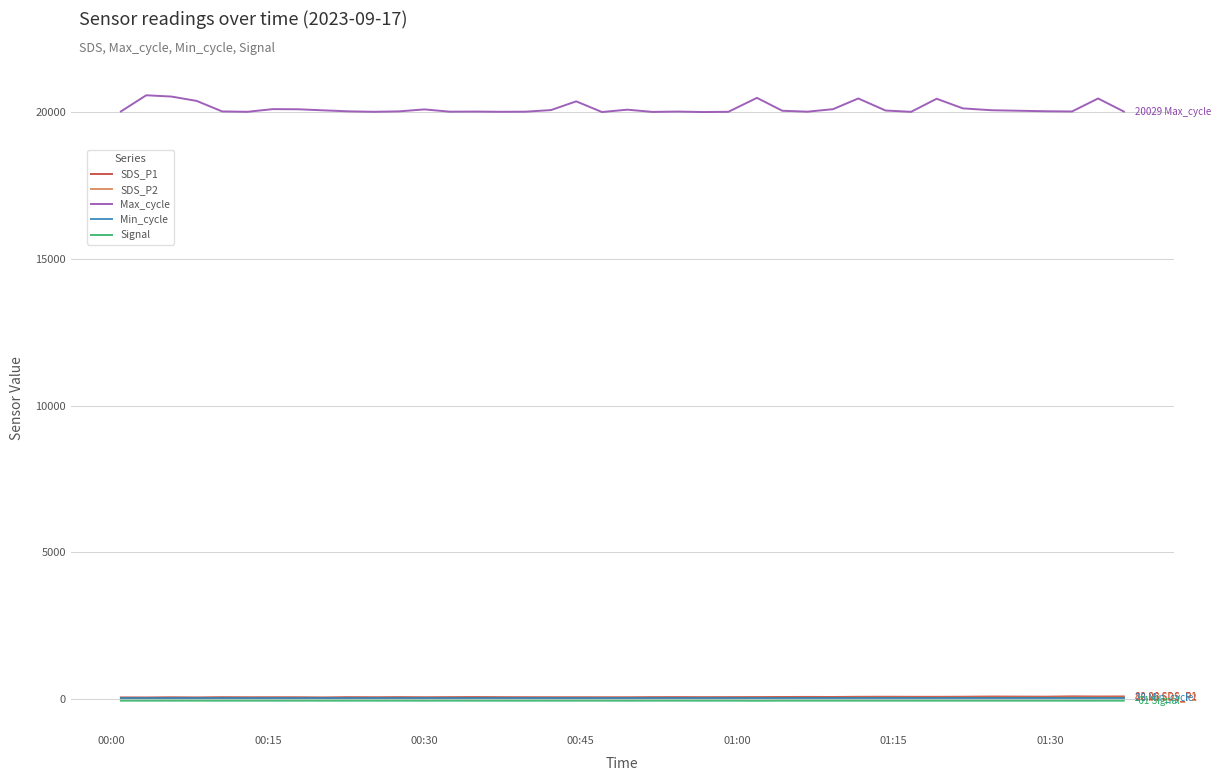

Which series has the largest total across all categories?

Max_cycle